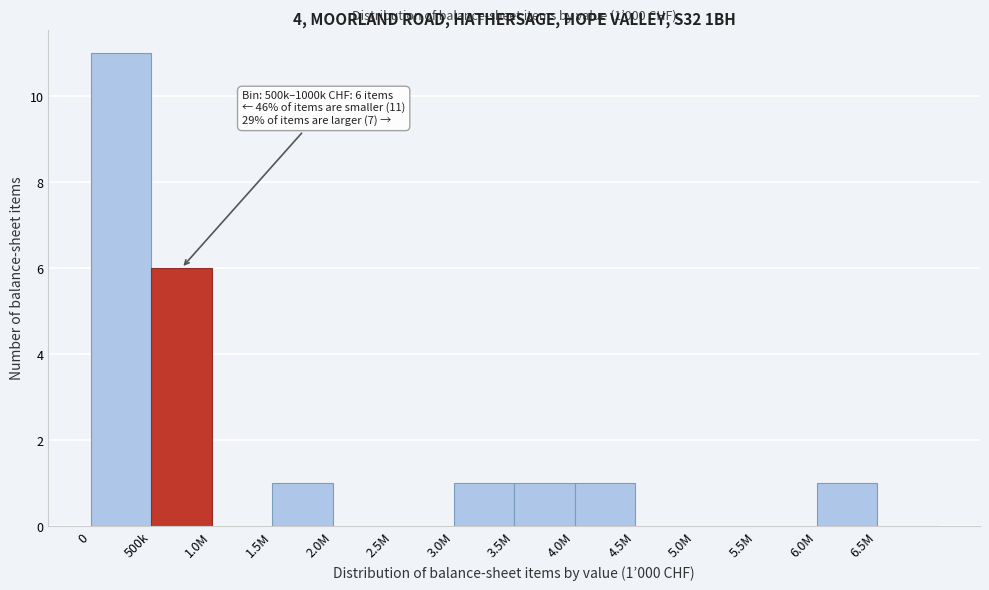

Reading left to right, extract all data points from this chart.

0=11	500k=6	1.0M=0	1.5M=1	2.0M=0	2.5M=0	3.0M=1	3.5M=1	4.0M=1	4.5M=0	5.0M=0	5.5M=0	6.0M=1	6.5M=0